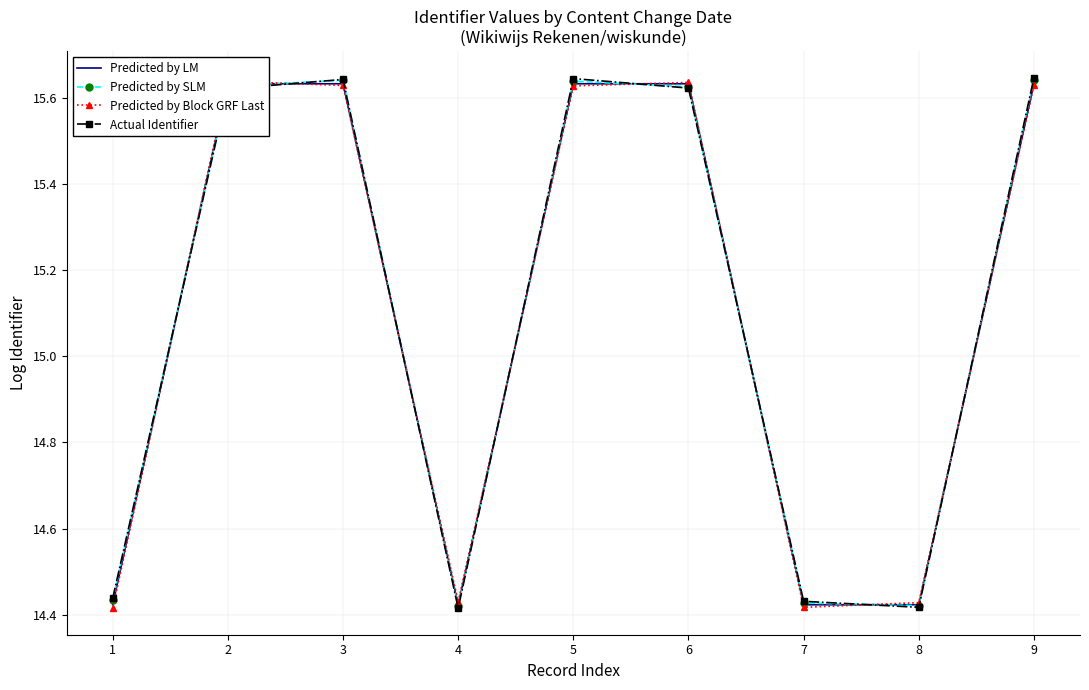

Which has a higher value, 7 or 1?

7